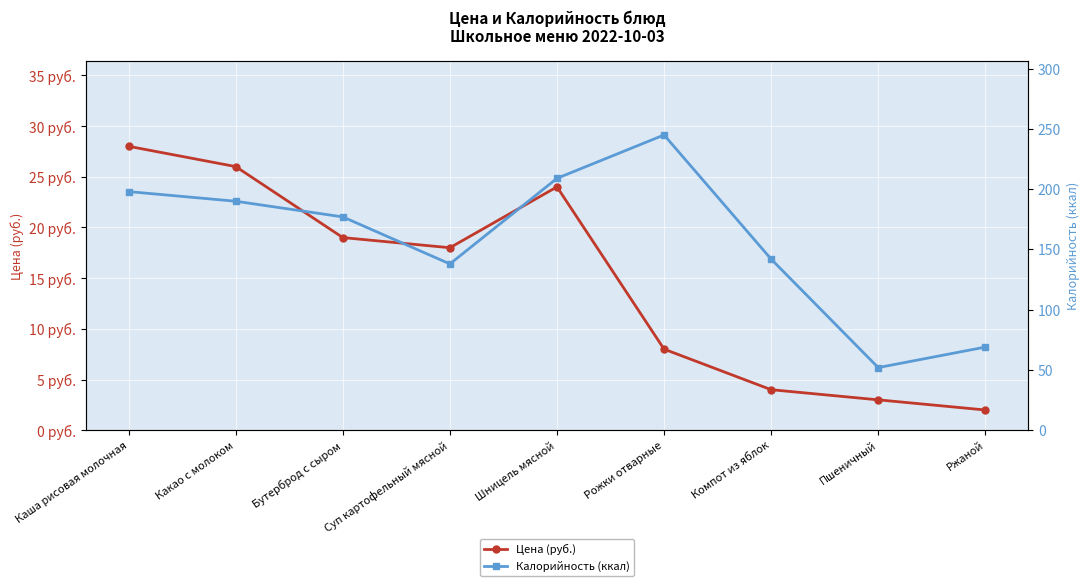

The Калорийность (ккал) series shows 245 at Рожки отварные. True or false?

True